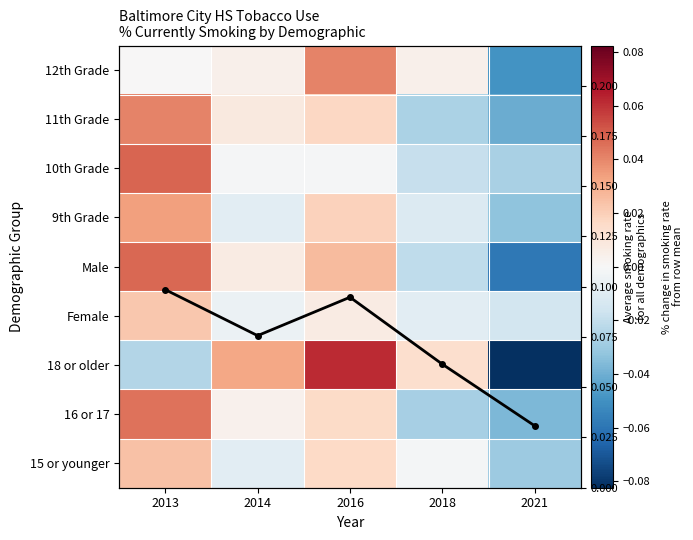

What is the difference between the highest and lowest values at 2013?

0.1